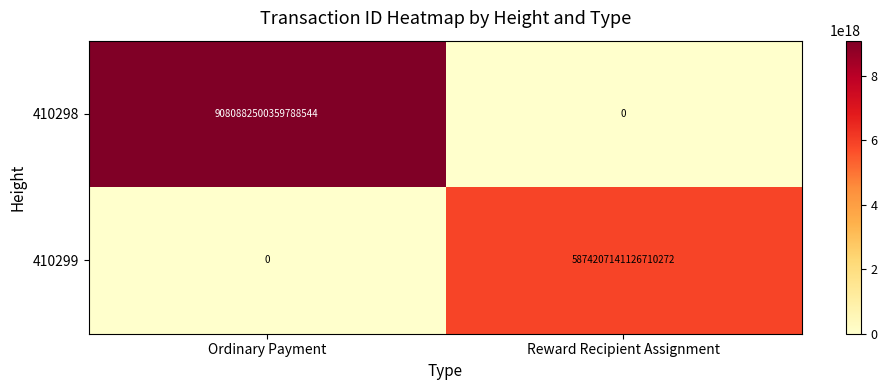

Count the number of data series in this chart.

2